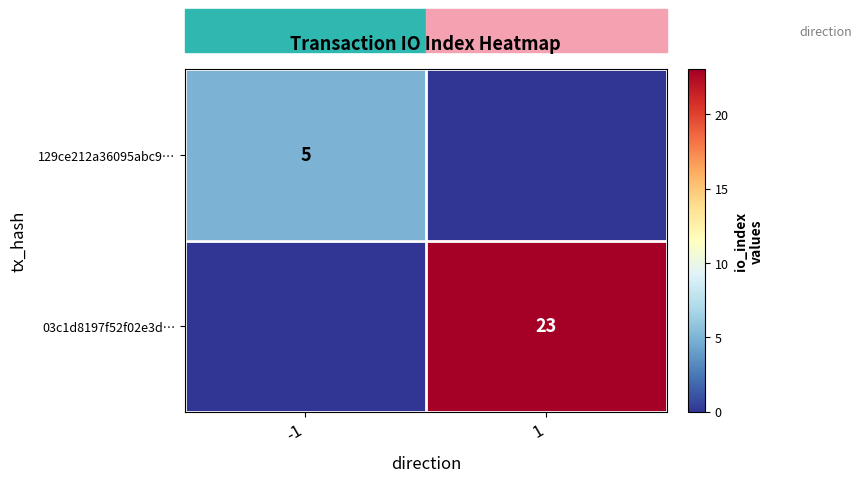

Is it true that 03c1d8197f52f02e3d… equals 23 at 1?

True